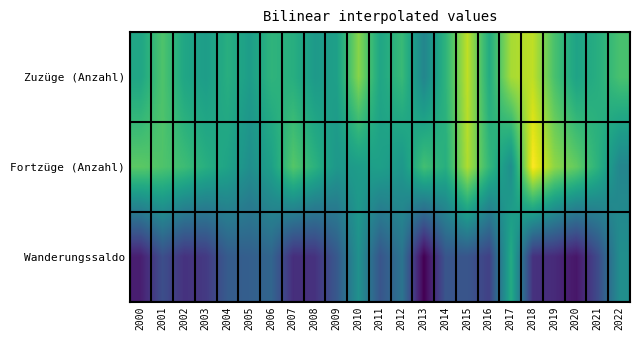

Reading left to right, extract all data points from this chart.

Zuzüge (Anzahl): 2000=29	2001=40	2002=29	2003=26	2004=32	2005=26	2006=34	2007=32	2008=25	2009=27	2010=48	2011=29	2012=36	2013=18	2014=34	2015=55	2016=31	2017=52	2018=55	2019=39	2020=28	2021=32	2022=39
Fortzüge (Anzahl): 2000=42	2001=40	2002=37	2003=32	2004=28	2005=21	2006=27	2007=41	2008=33	2009=24	2010=26	2011=27	2012=24	2013=38	2014=32	2015=53	2016=35	2017=21	2018=63	2019=49	2020=43	2021=33	2022=18
Wanderungssaldo: 2000=-13	2001=0	2002=-8	2003=-6	2004=4	2005=5	2006=7	2007=-9	2008=-8	2009=3	2010=22	2011=2	2012=12	2013=-20	2014=2	2015=2	2016=-4	2017=31	2018=-8	2019=-10	2020=-15	2021=-1	2022=21